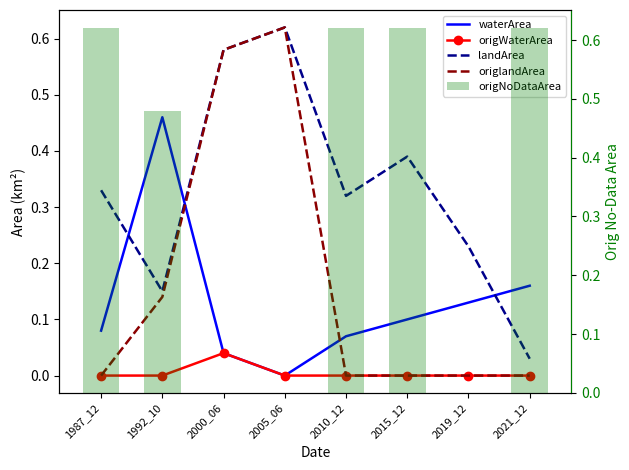

Reading right to left, transcribe all the data shown in this chart.

waterArea: 0.2	0.1	0.1	0.1	0.0	0.0	0.5	0.1
origWaterArea: 0.0	0.0	0.0	0.0	0.0	0.0	0.0	0.0
landArea: 0.0	0.2	0.4	0.3	0.6	0.6	0.1	0.3
origlandArea: 0.0	0.0	0.0	0.0	0.6	0.6	0.1	0.0
origNoDataArea: 0.6	0.0	0.6	0.6	0.0	0.0	0.5	0.6